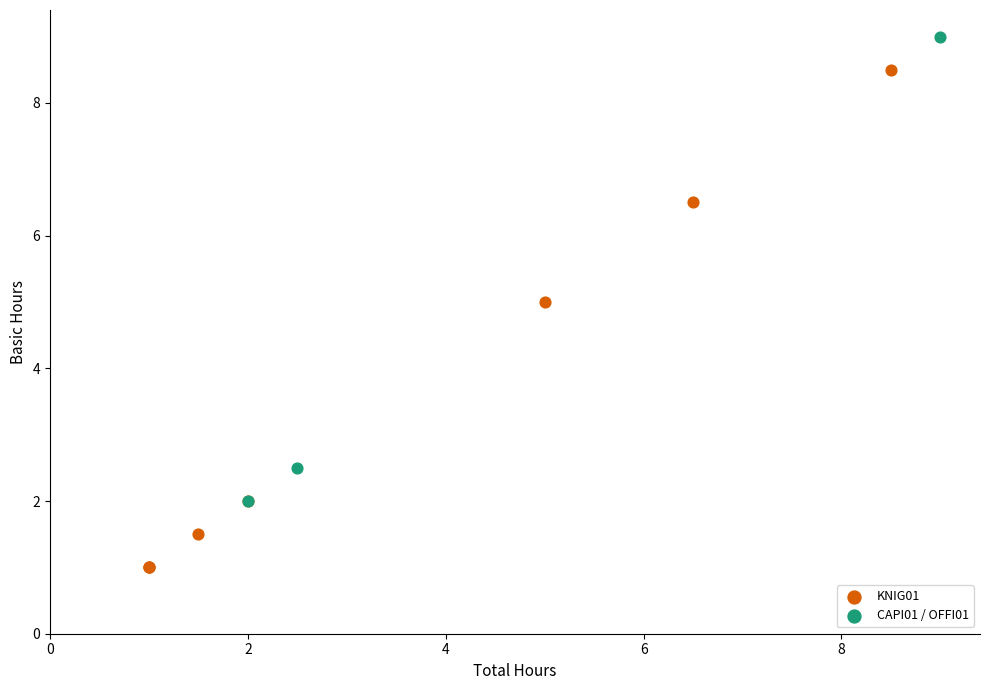

Which series reaches the maximum Y coordinate?

CAPI01 / OFFI01